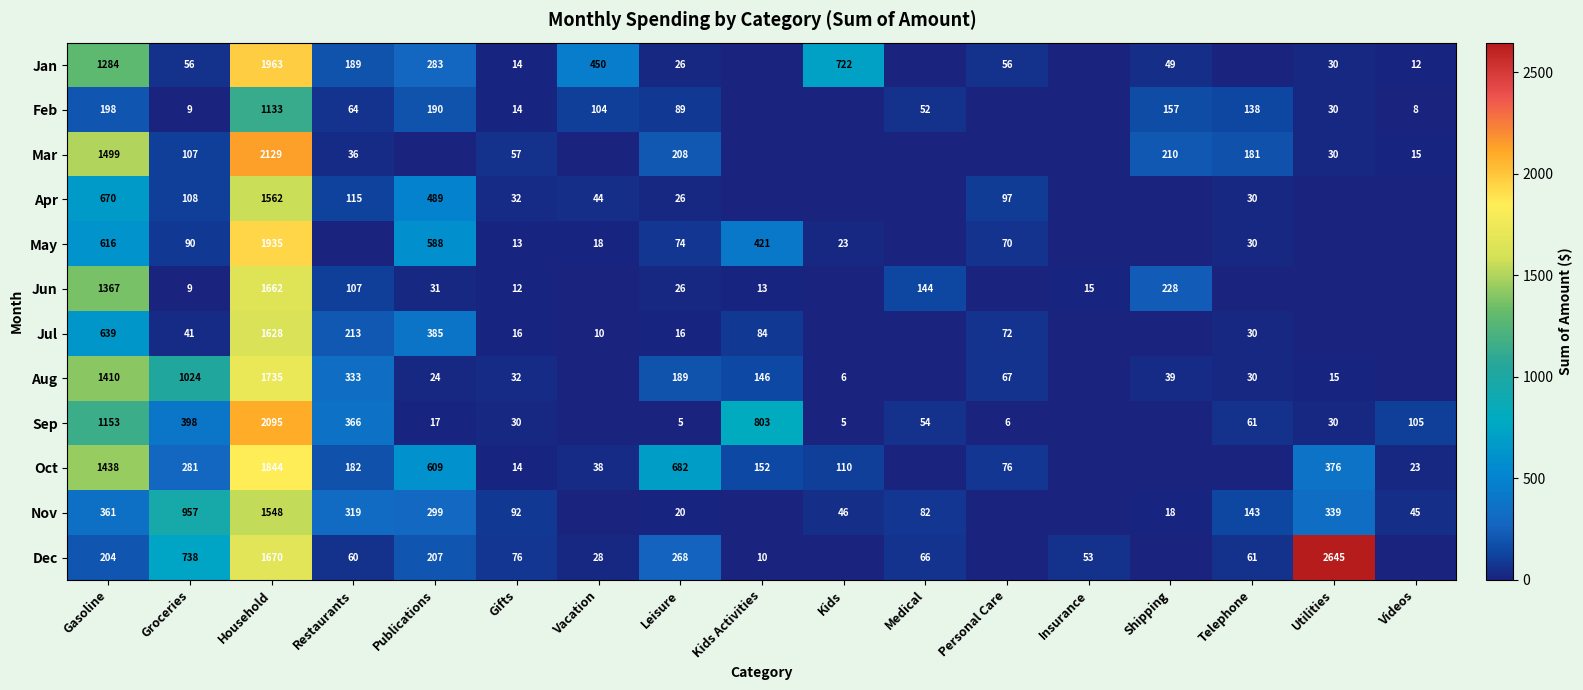

What is the spread (max minus min) of values at Leisure?

677